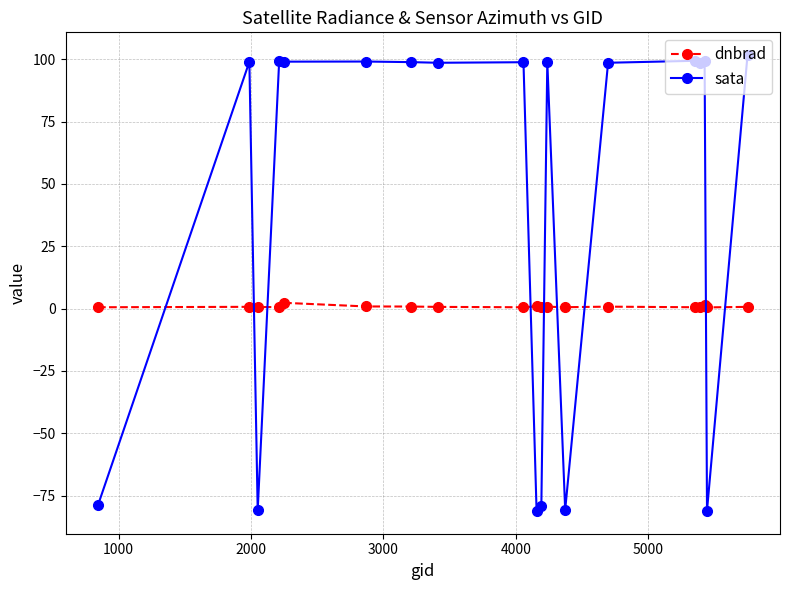

After their last crossing, which series has the higher values: sata or dnbrad?

sata